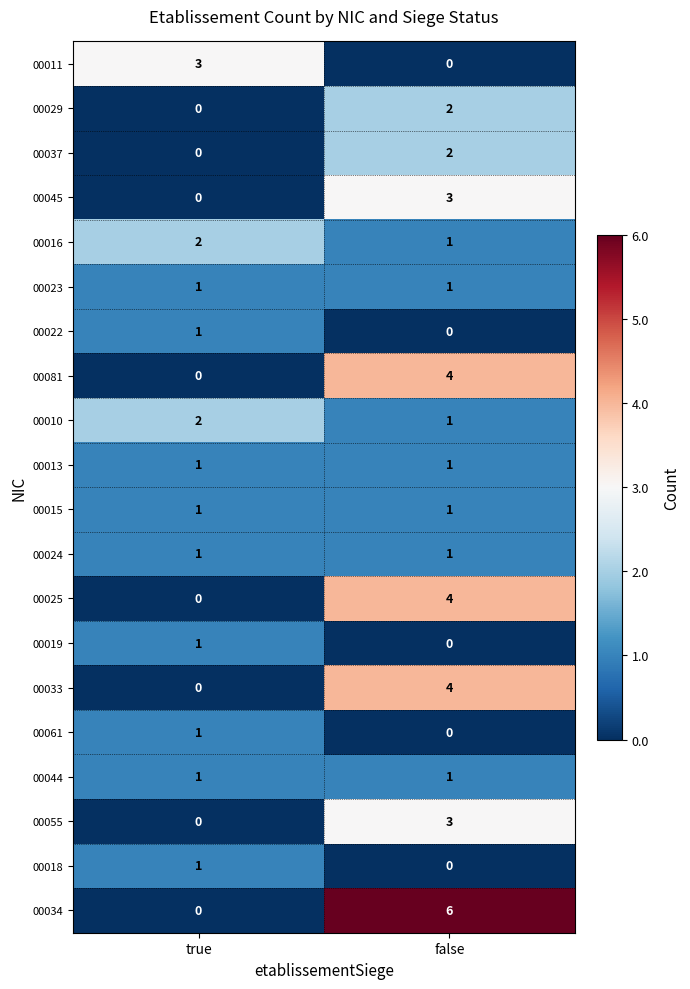

Is it true that 00025 equals 2 at false?

False